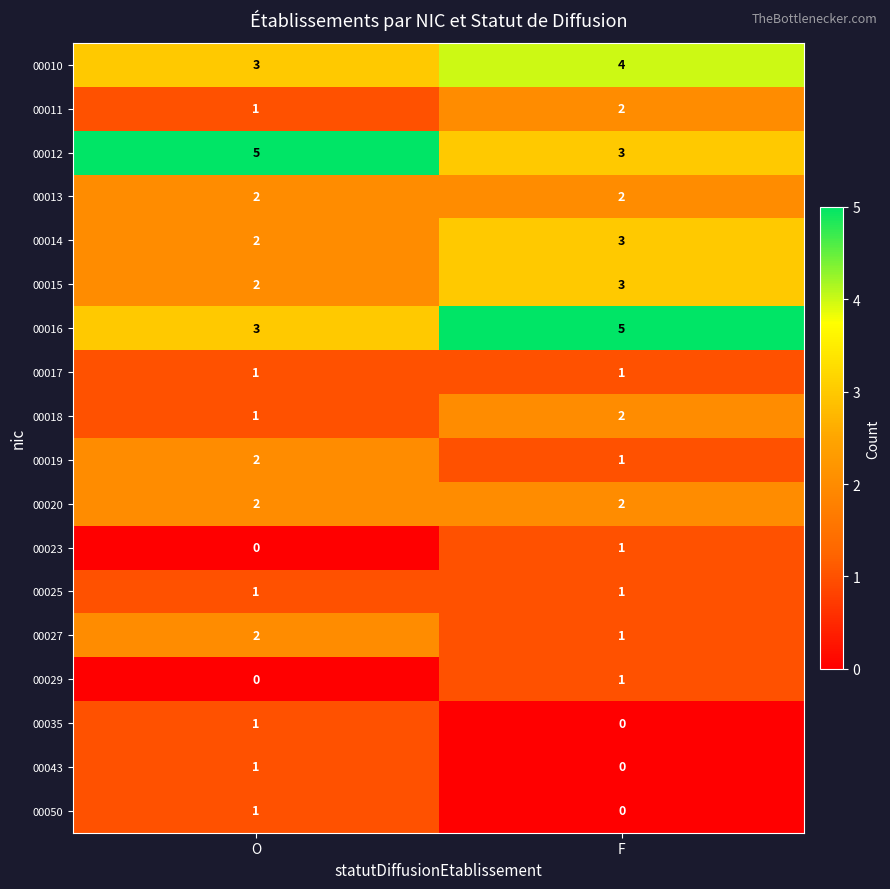

Count the number of categories in the chart.

2